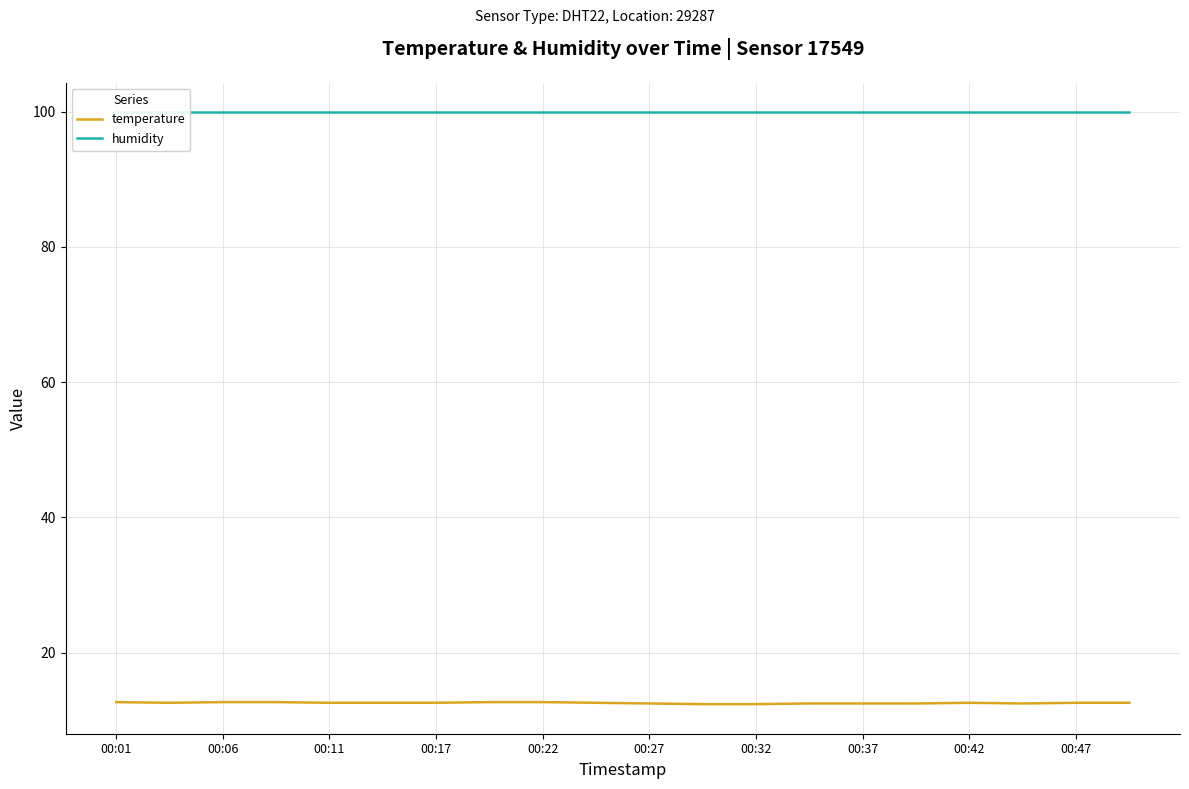

At how many categories does at least one series exceed 19?

20